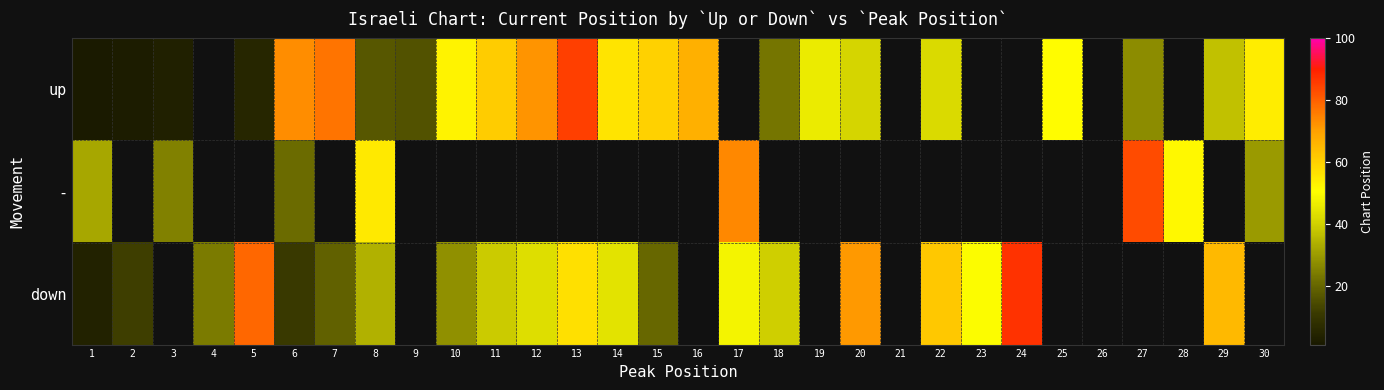

List the series in order of their overall mean, highest first.

up, -, down